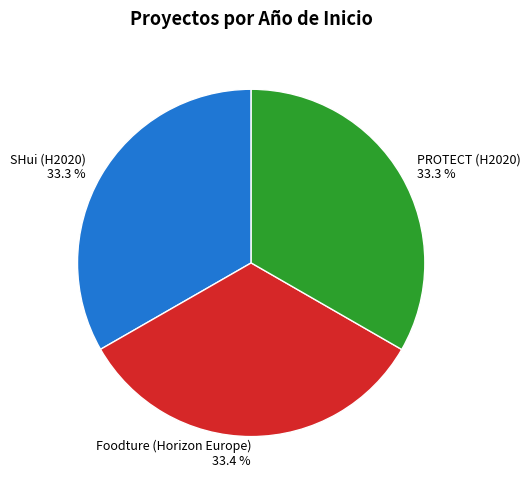

Count the number of slices in the pie.

3